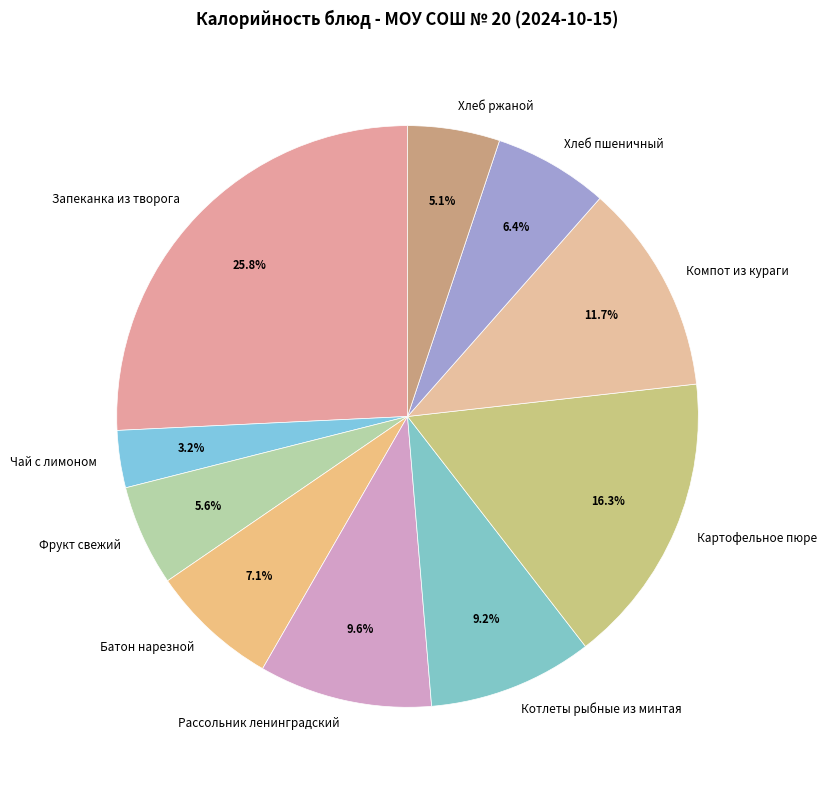

How many segments does this pie chart have?

10